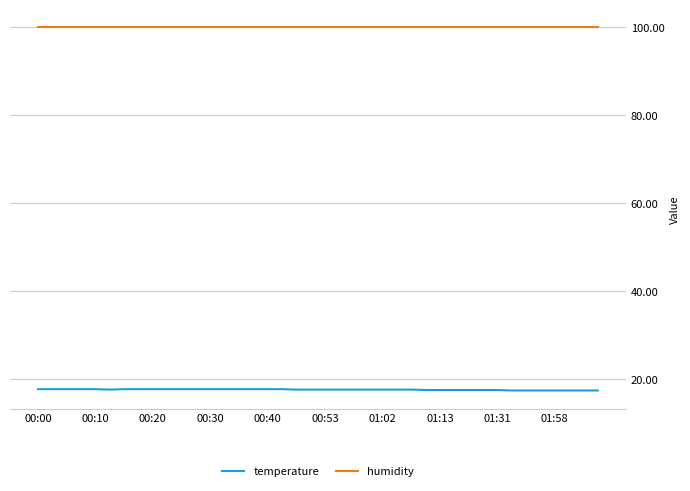

What is the greatest value displayed?

99.9